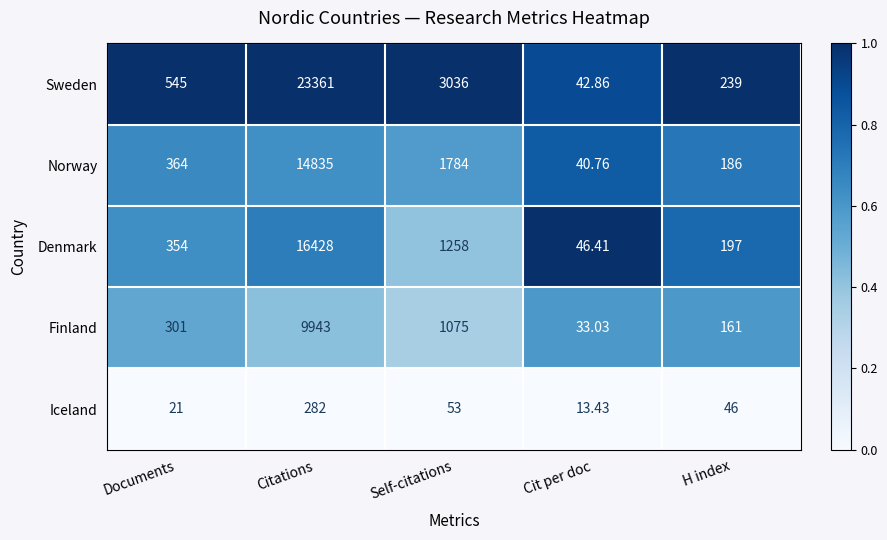

Between Citations and Self-citations, which series saw the biggest shift?

Sweden